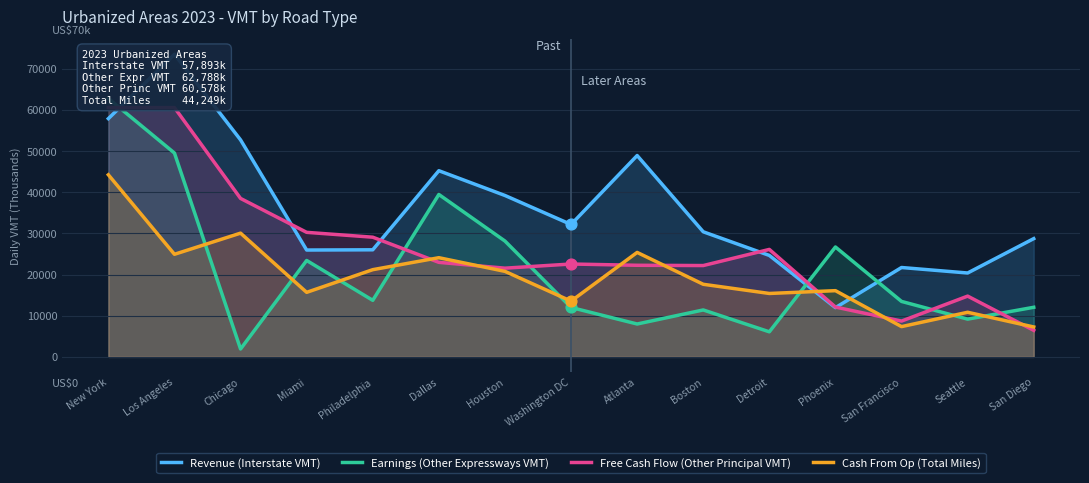

At which category is the sum across all series the highest?

New York